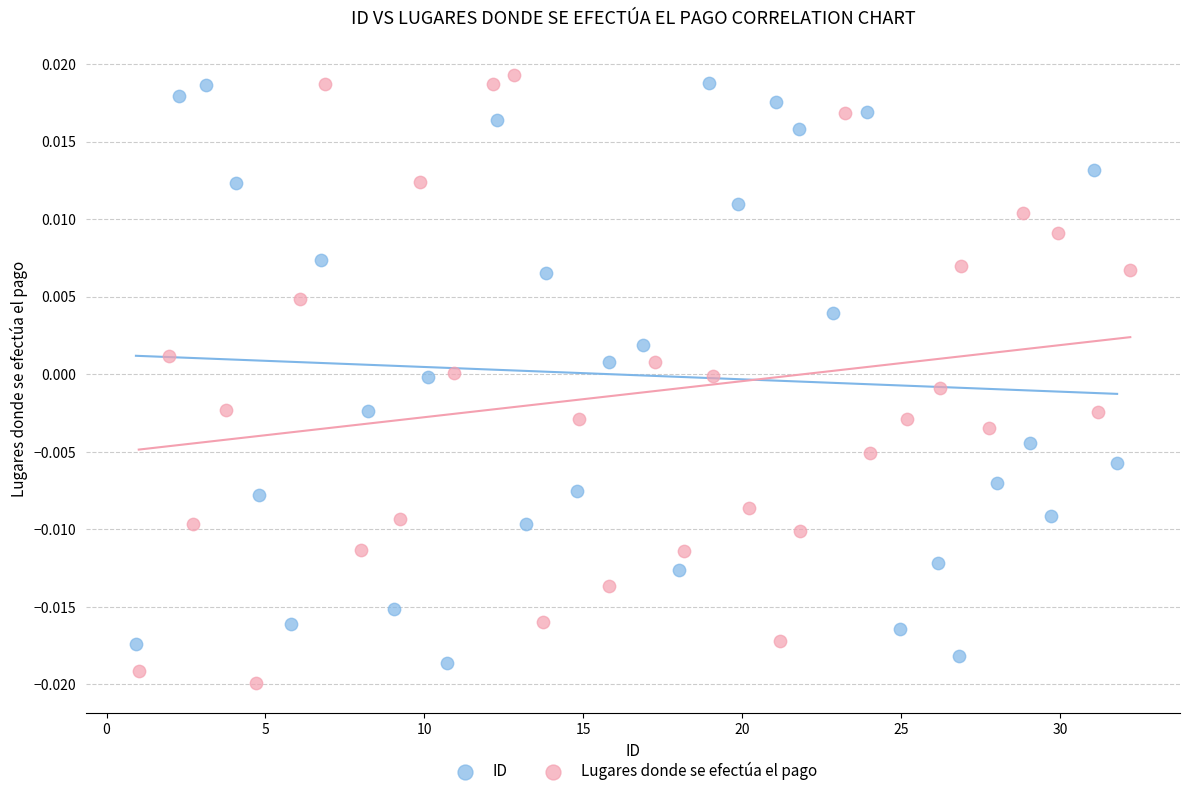

What are all the series names shown in the legend?

ID, Lugares donde se efectúa el pago